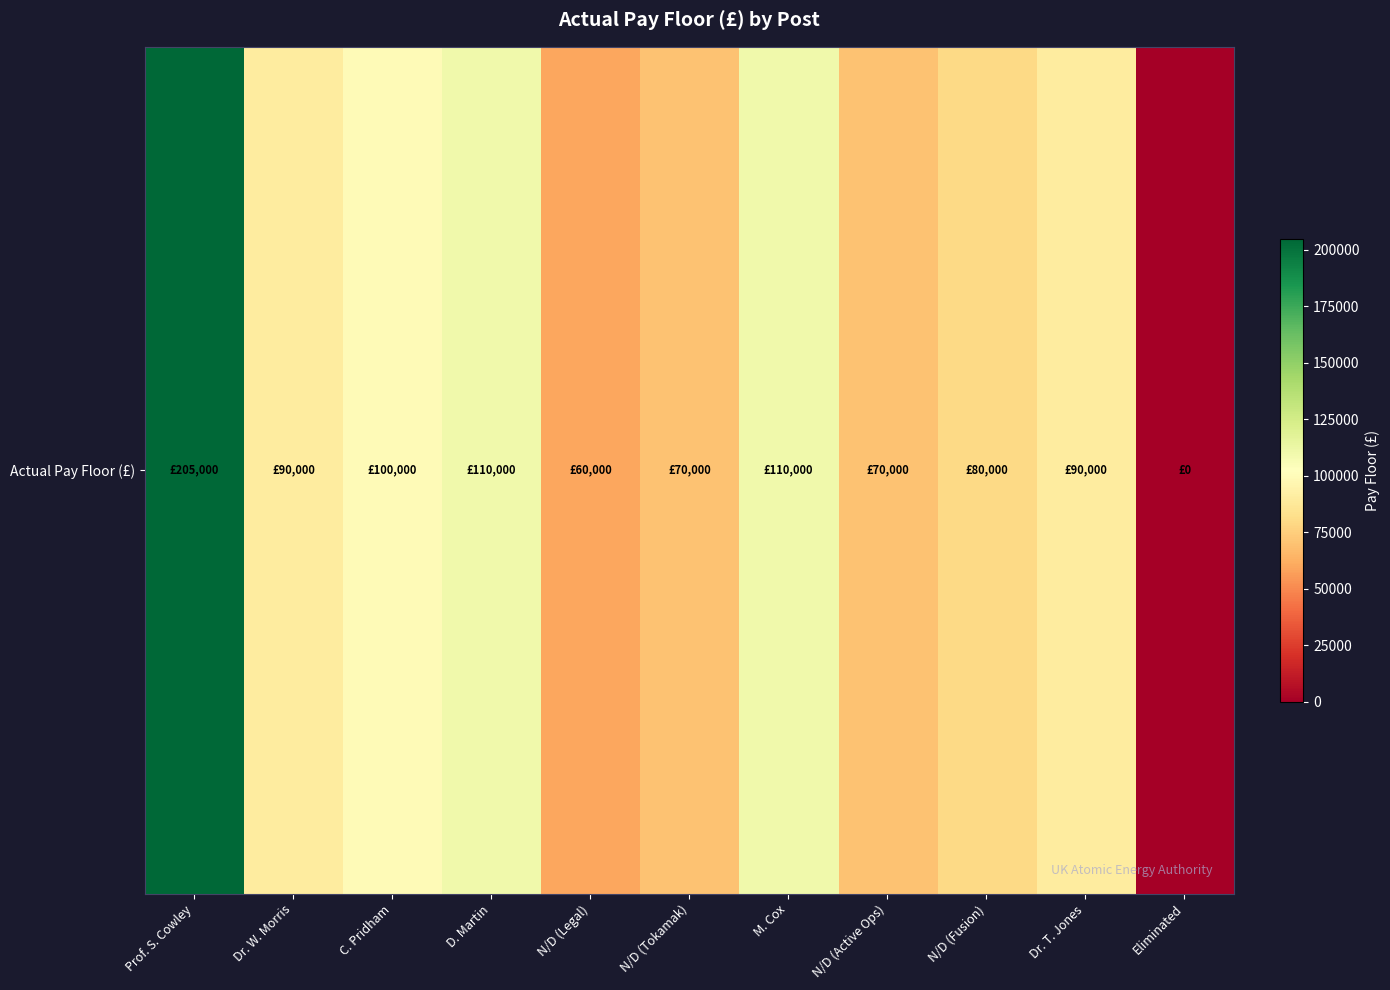

What is the maximum value shown in the chart?

205000